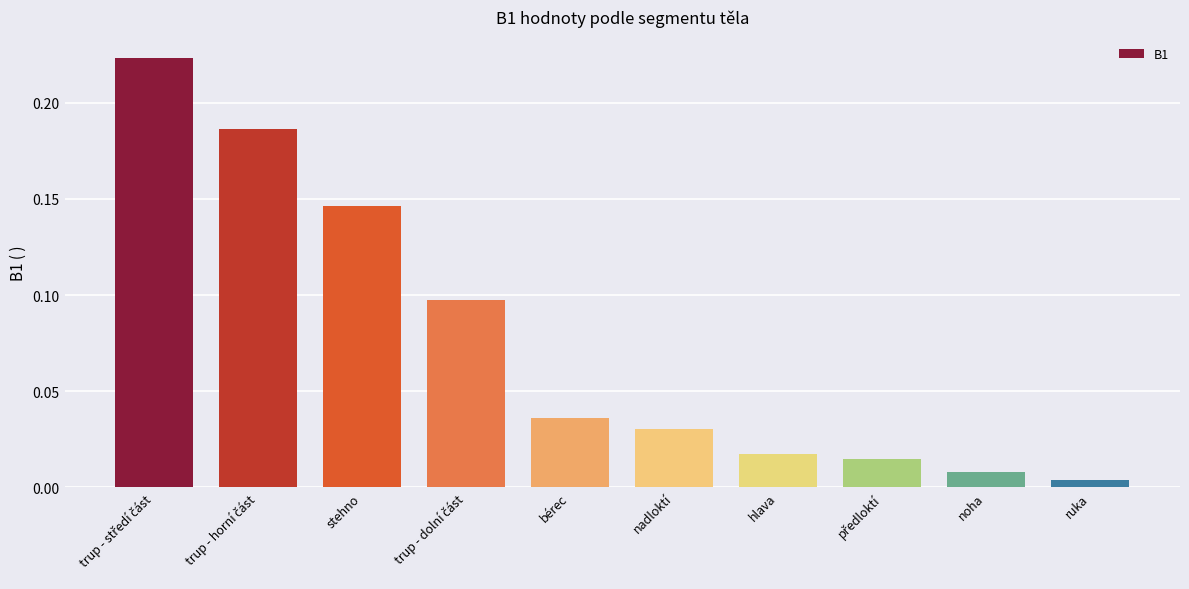

Is it true that the value at stehno is 0.2?

False